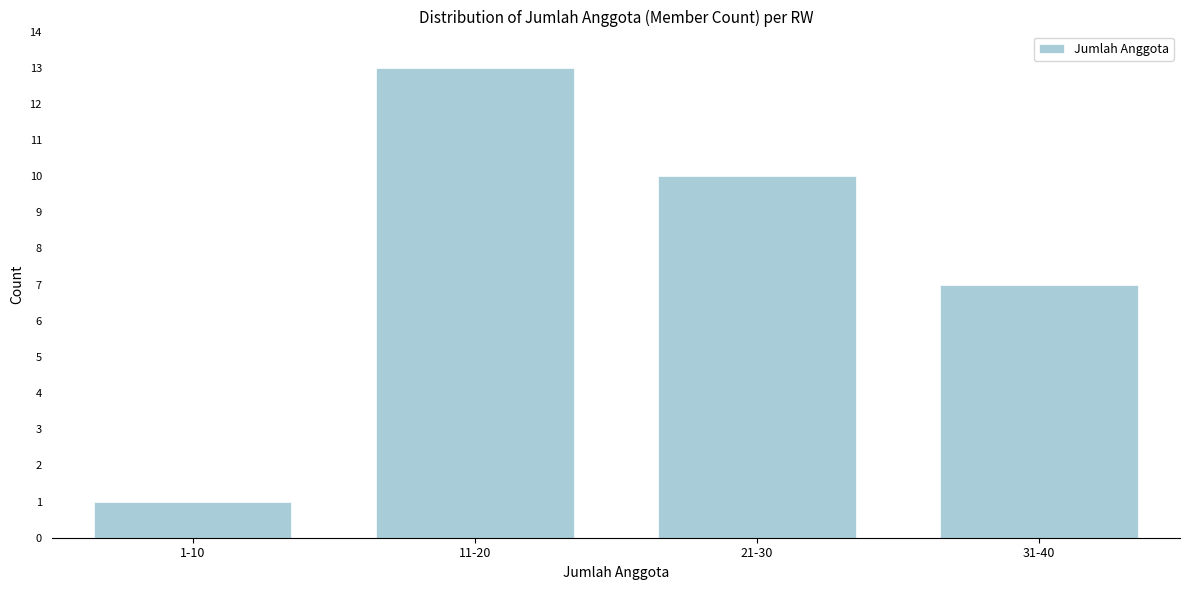

Reading left to right, transcribe all the data shown in this chart.

1	13	10	7